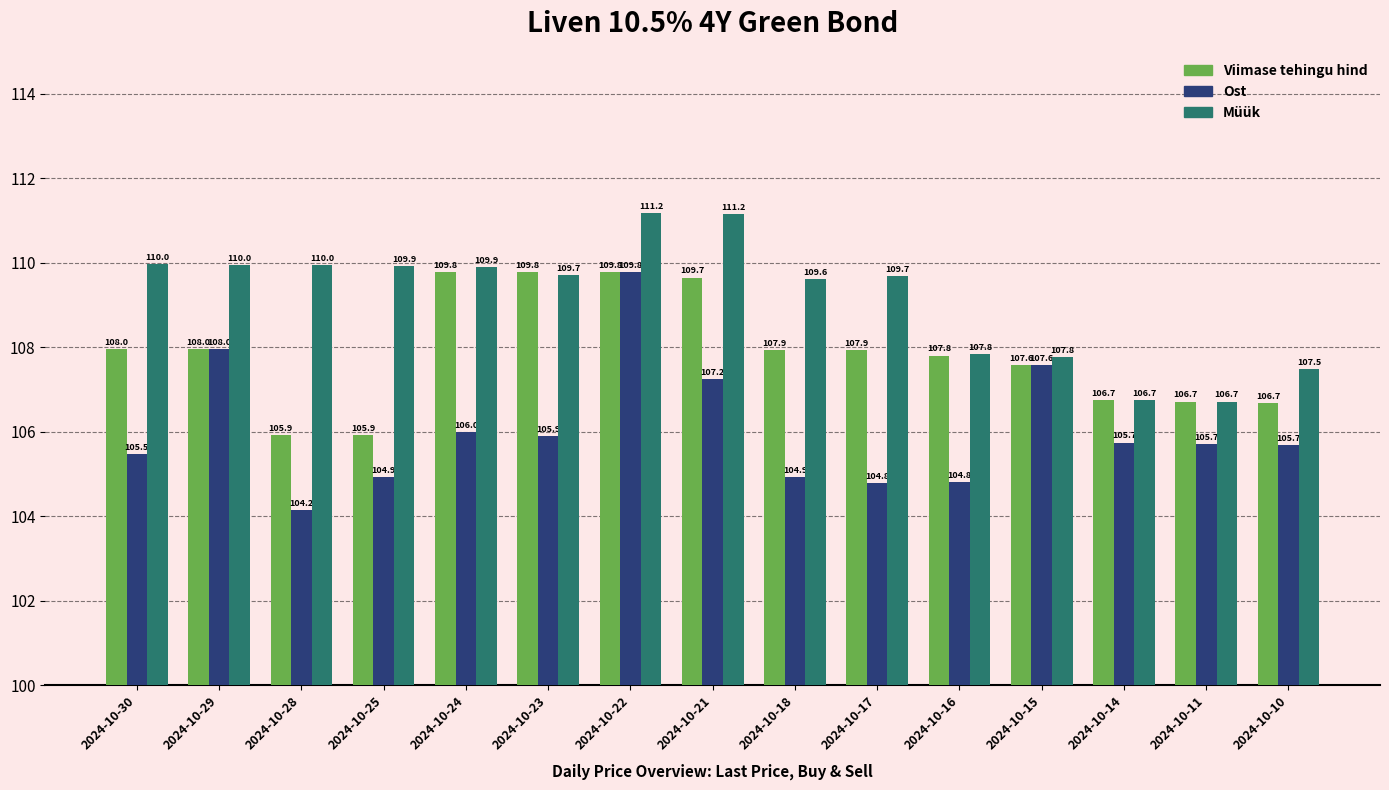

List the series in order of their overall mean, lowest first.

Ost, Viimase tehingu hind, Müük